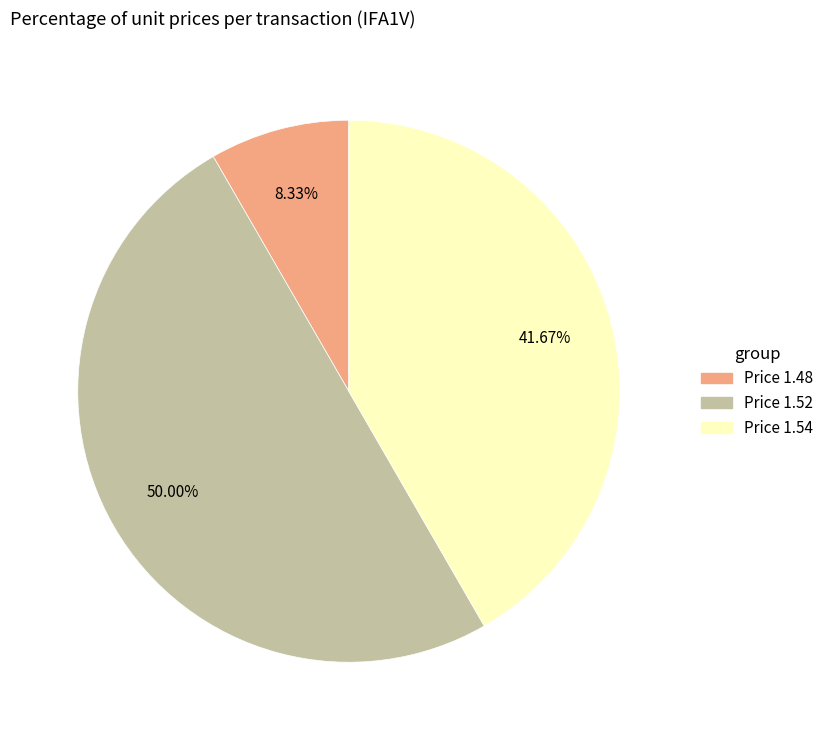

How many segments does this pie chart have?

3